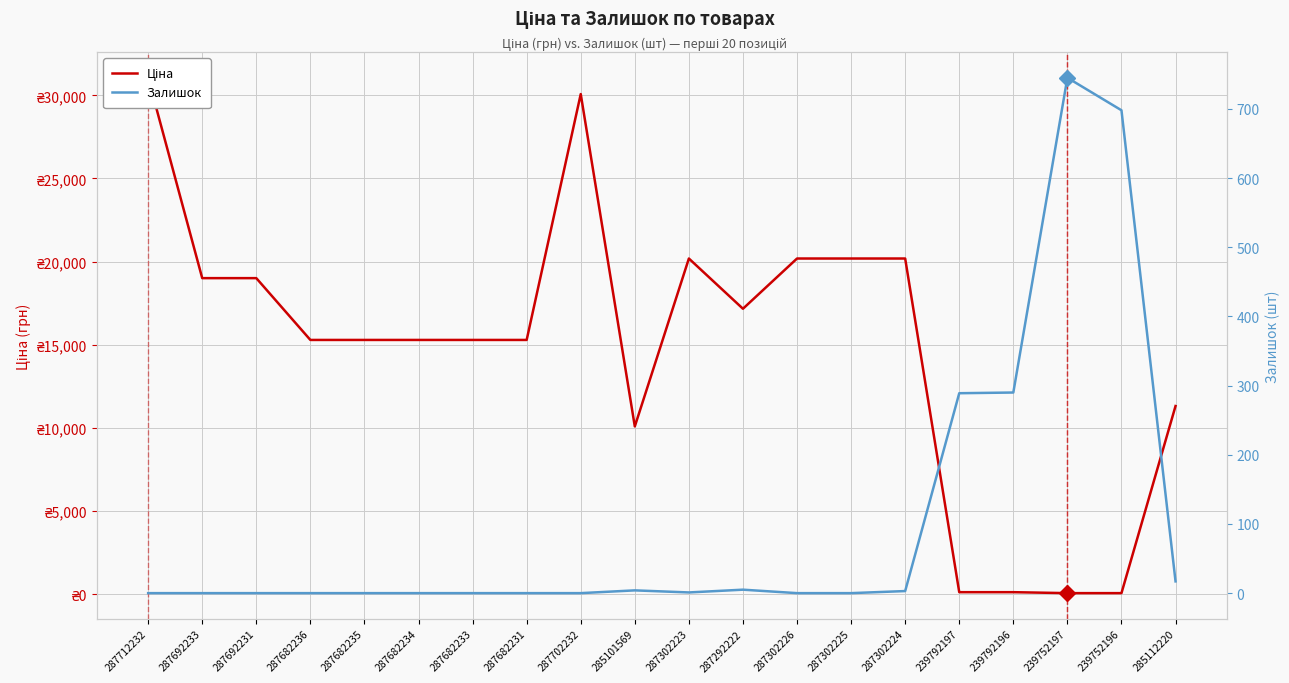

Is the value of Залишок at 239792196 greater than the value of Ціна at 287682231?

No